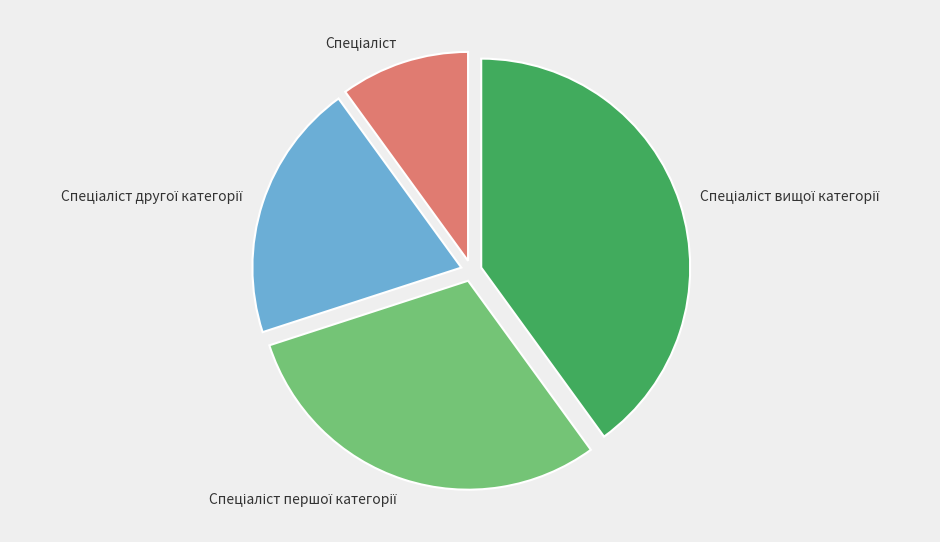

Is it true that Спеціаліст вищої категорії is 40% of the pie?

True